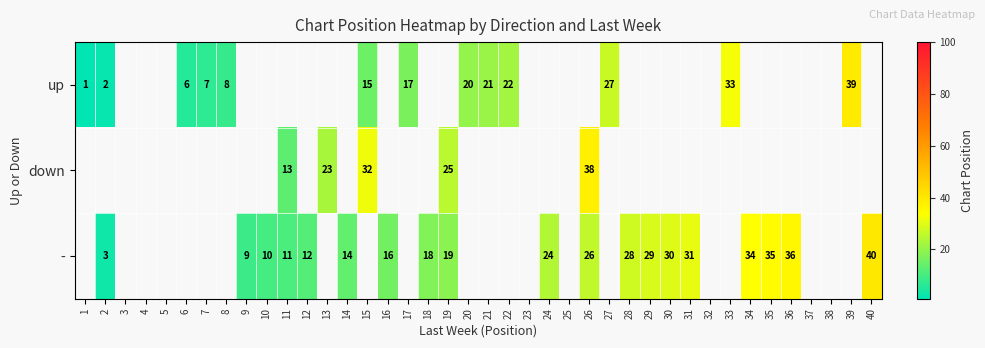

Which label corresponds to the largest value in the chart?

40